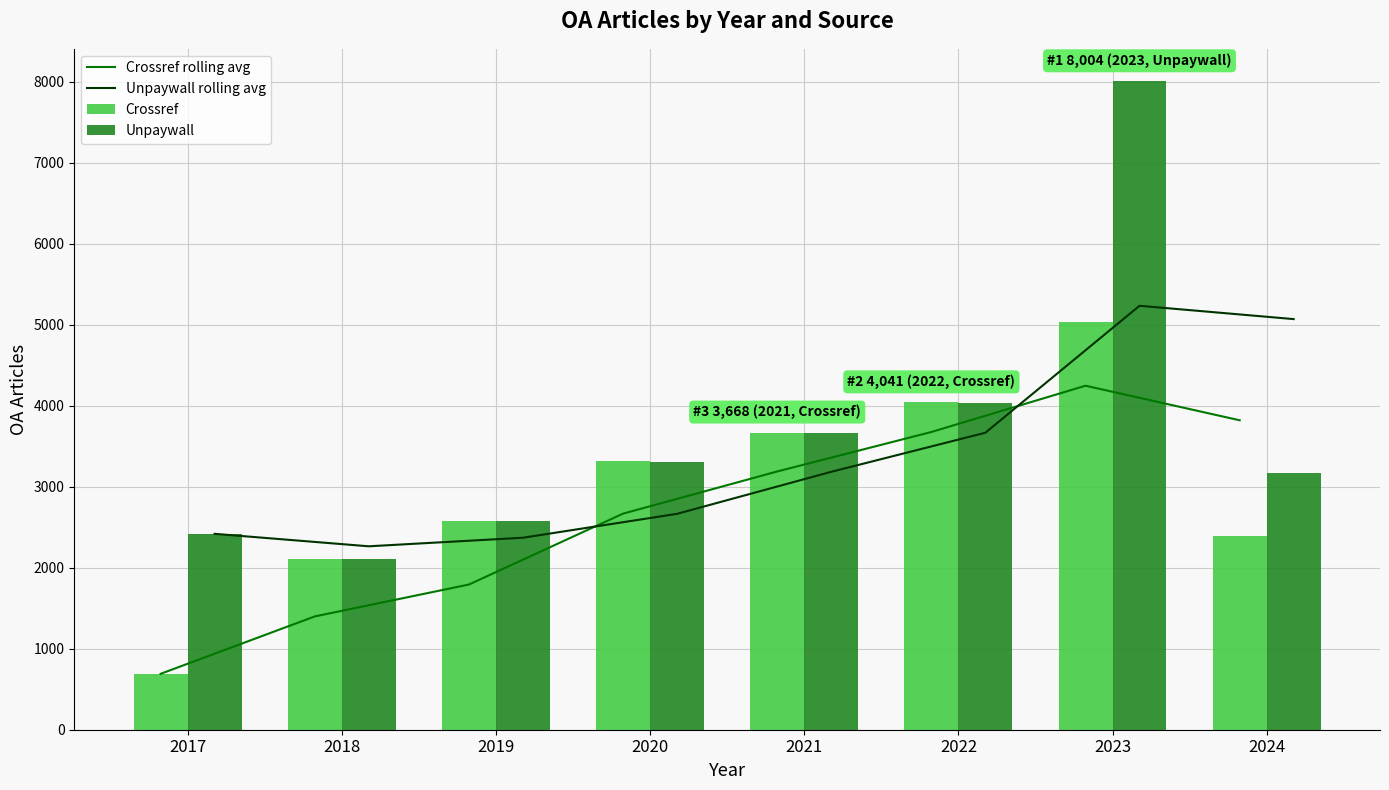

What is the sum of all Unpaywall values?

29283